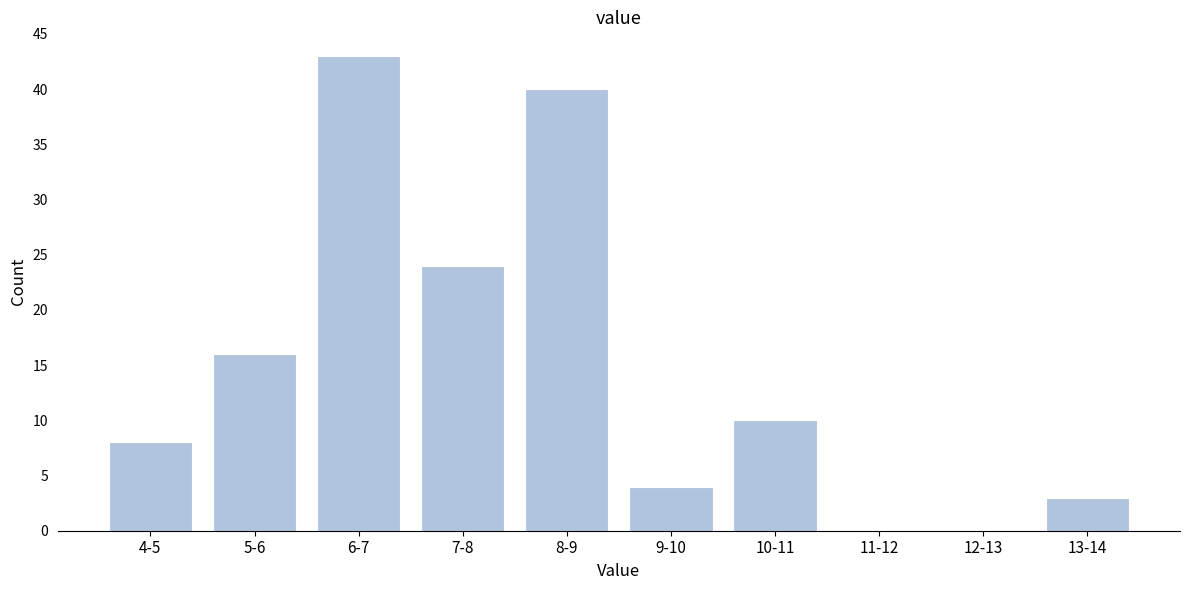

Reading left to right, what are all the values shown in this chart?

4-5=8	5-6=16	6-7=43	7-8=24	8-9=40	9-10=4	10-11=10	11-12=0	12-13=0	13-14=3